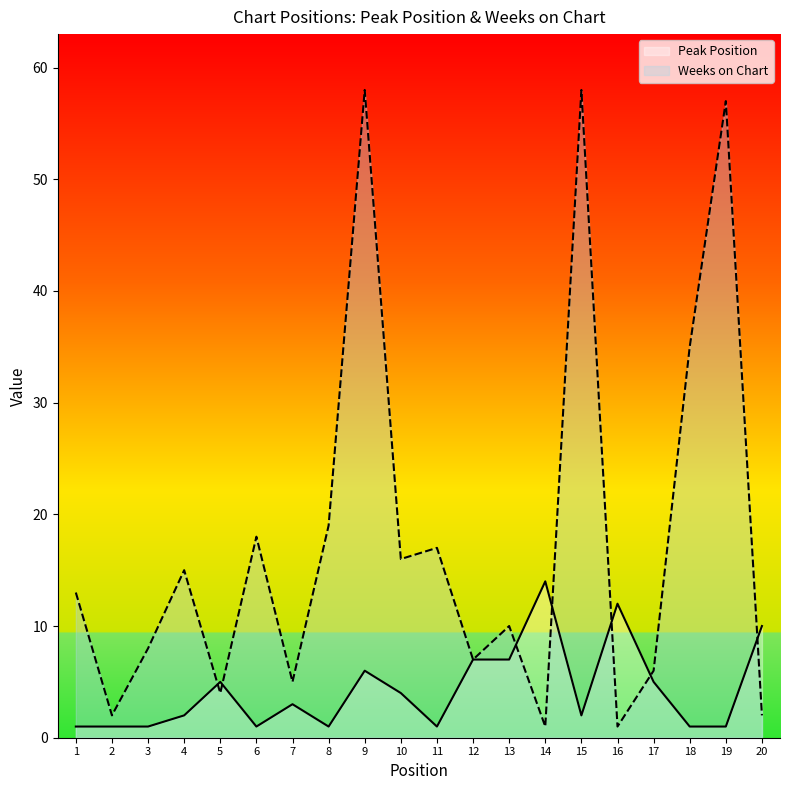

What is the sum of the Weeks on Chart values at 9 and 12?

65